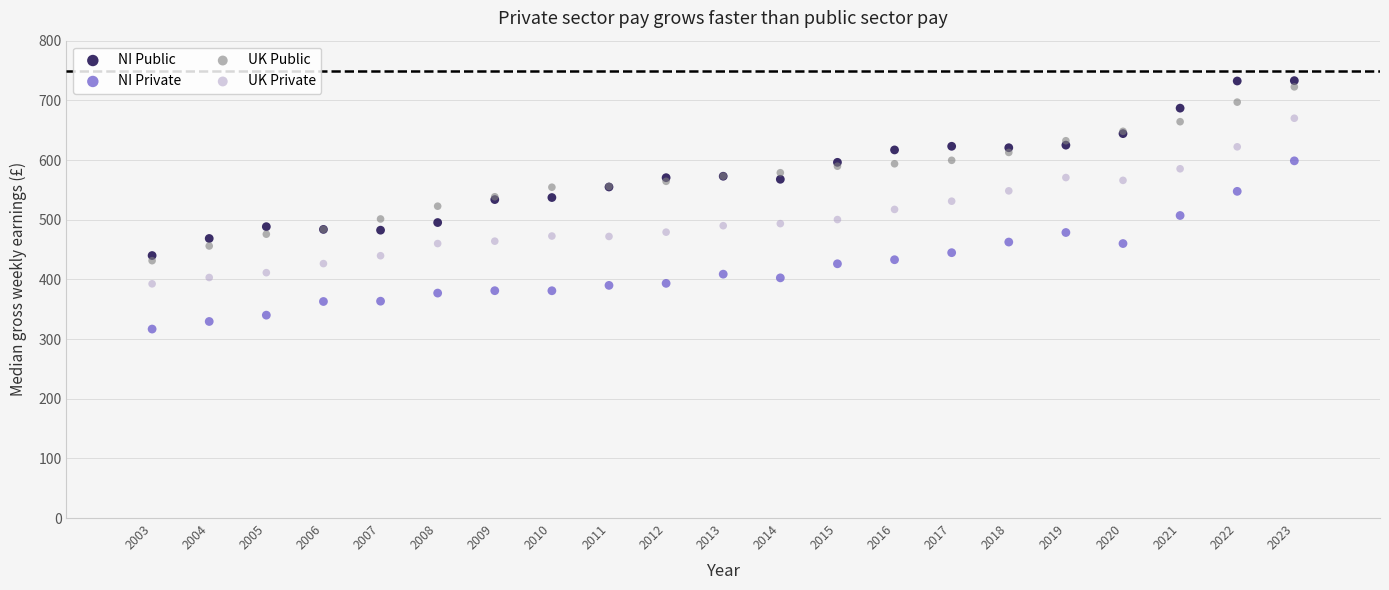

Which series reaches the minimum Y coordinate?

NI Private